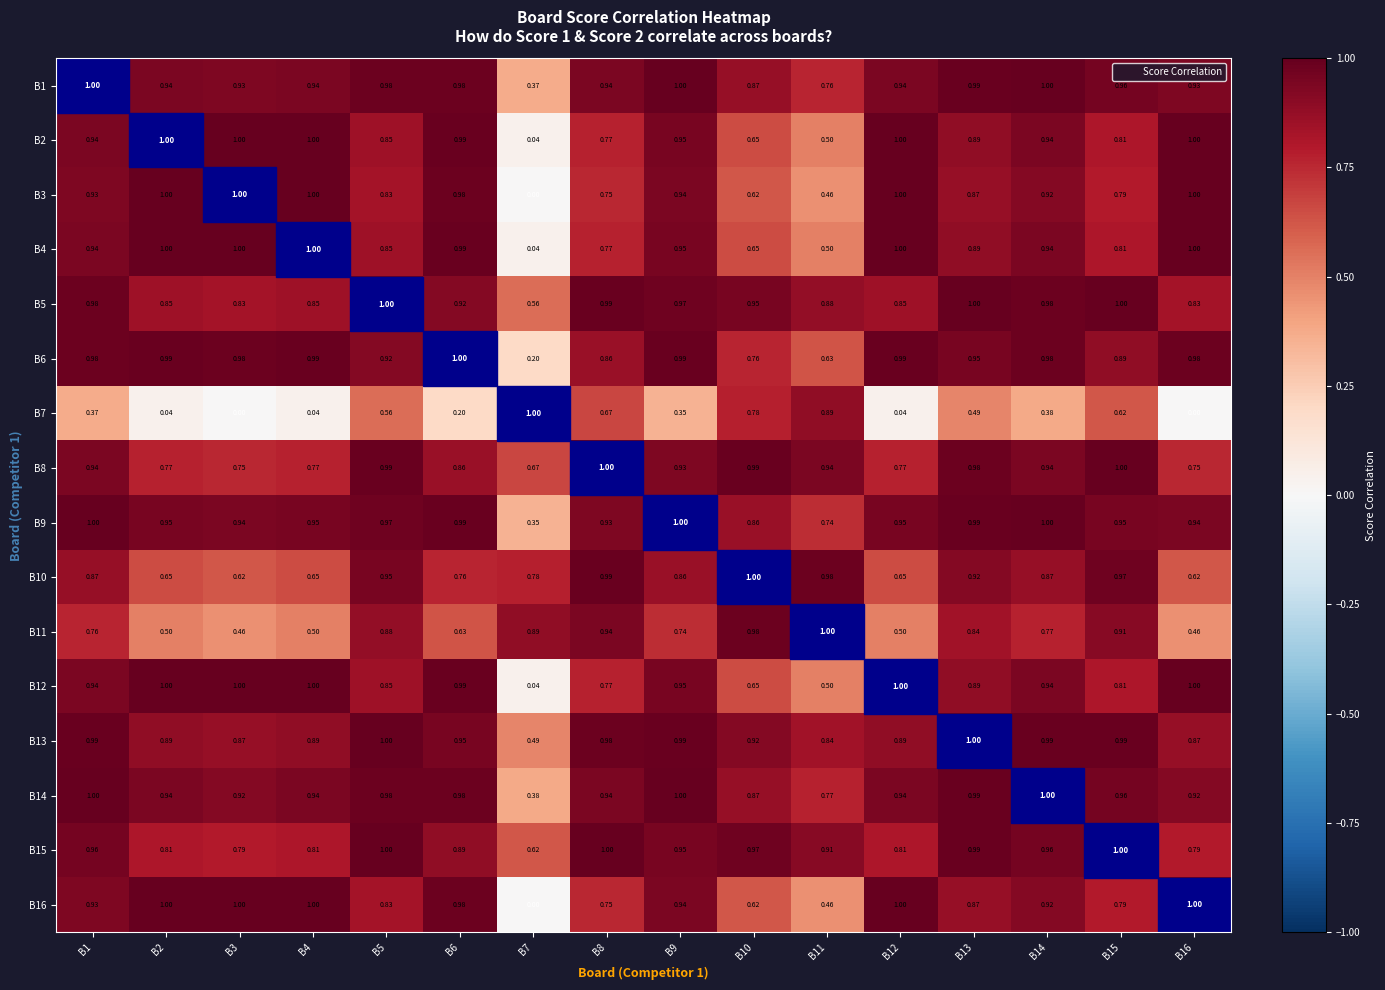

What is the difference between the highest and lowest values at B8?

0.3